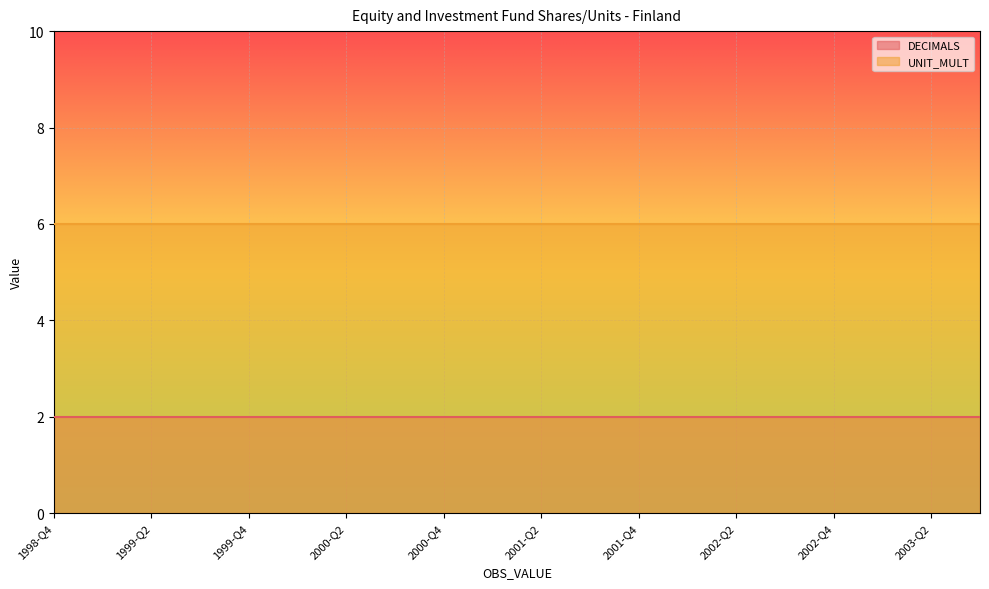

True or false: DECIMALS has more than 2 interior local peaks.

False